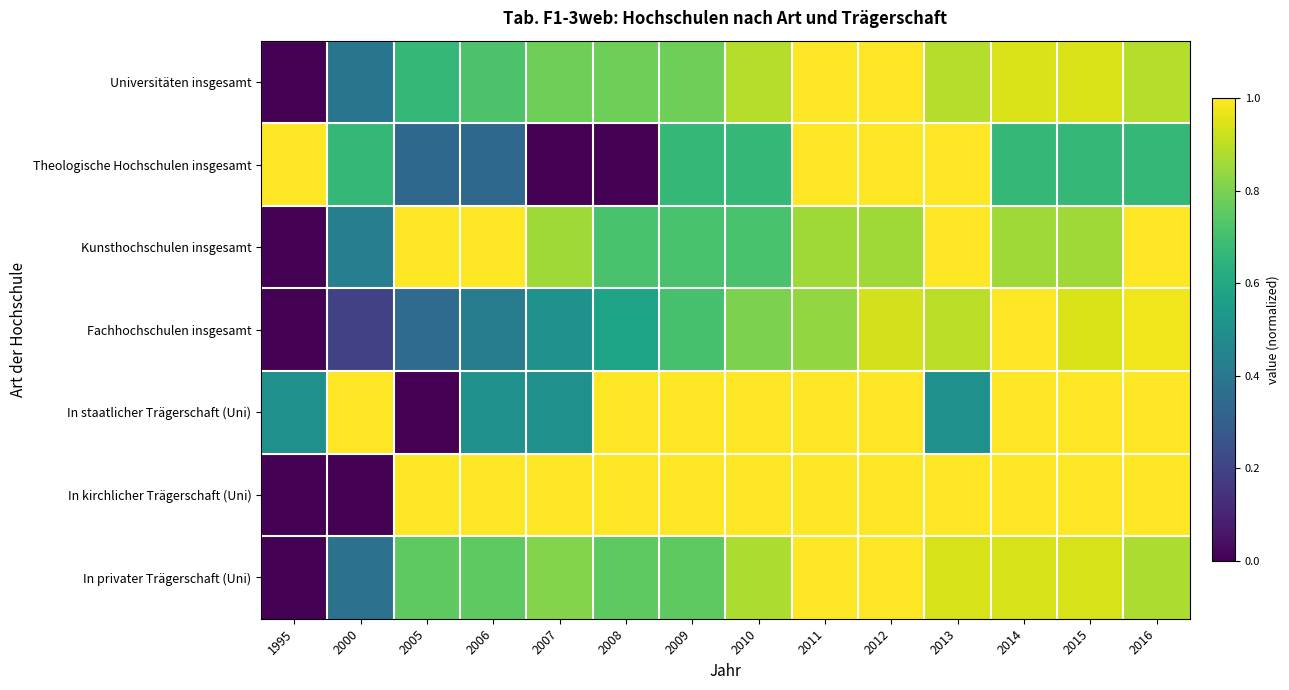

Between 2014 and 2015, which series saw the biggest shift?

Fachhochschulen insgesamt